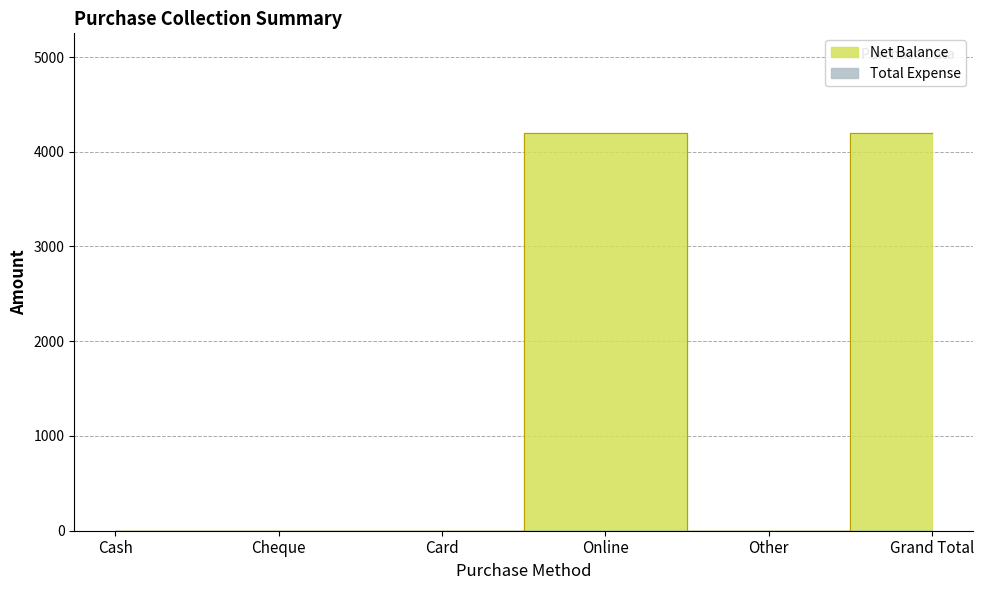

List the labels in order of value, largest first.

Online, Grand Total, Cash, Cheque, Card, Other